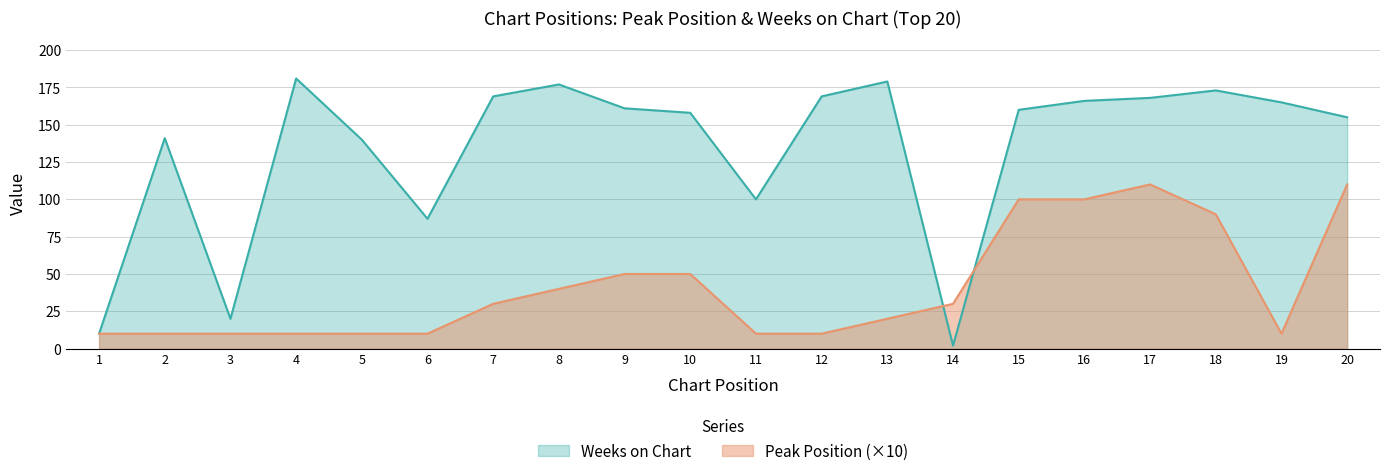

Which series has the largest total across all categories?

Weeks on Chart